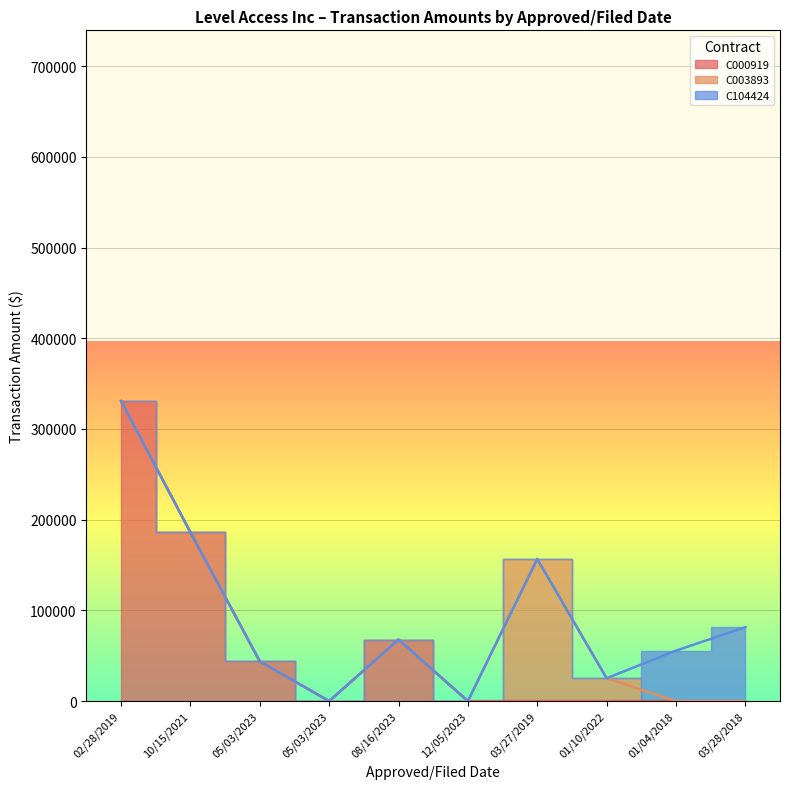

How many interior local valleys (lower than both neighbors) does the data have?

3